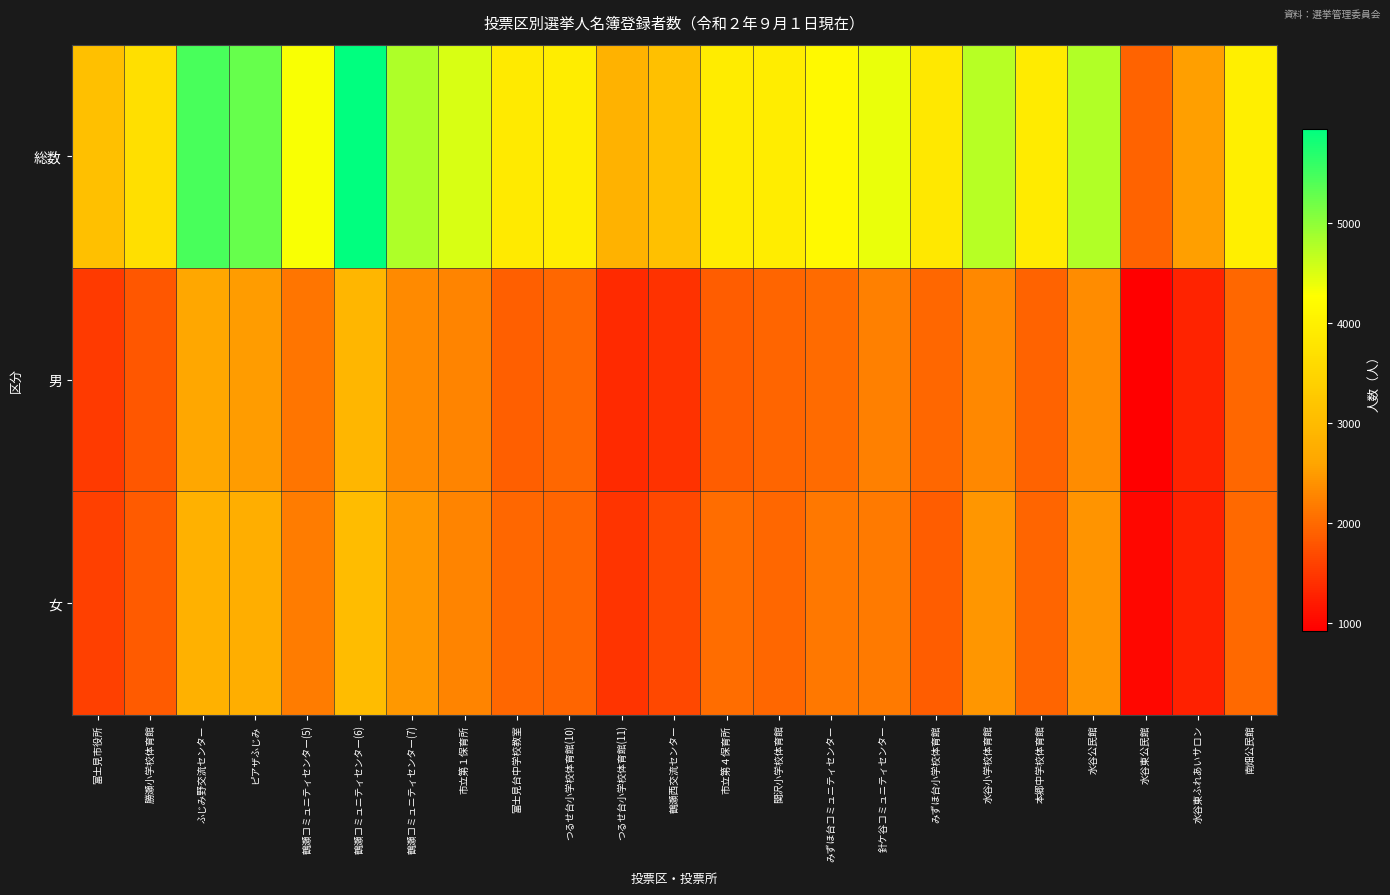

Count the number of data series in this chart.

3